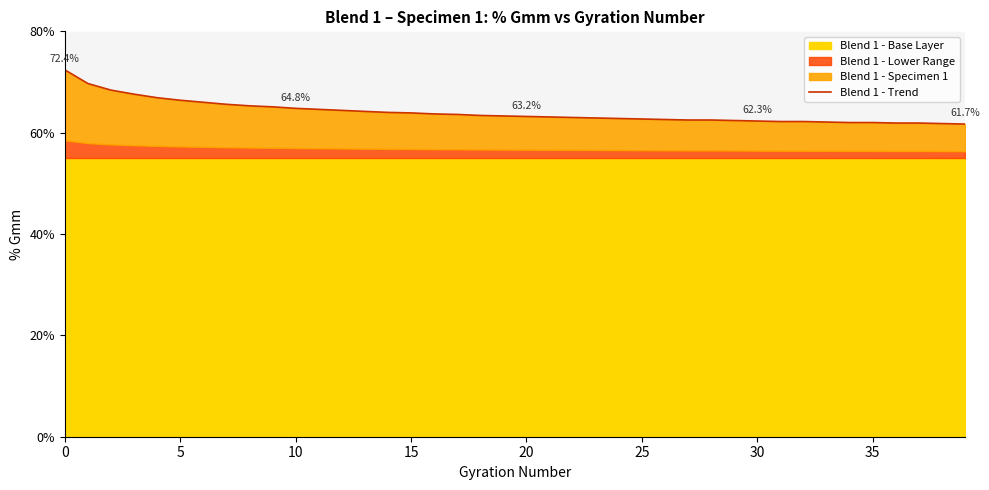

The chart shows a value of 117.2 at 0. True or false?

False